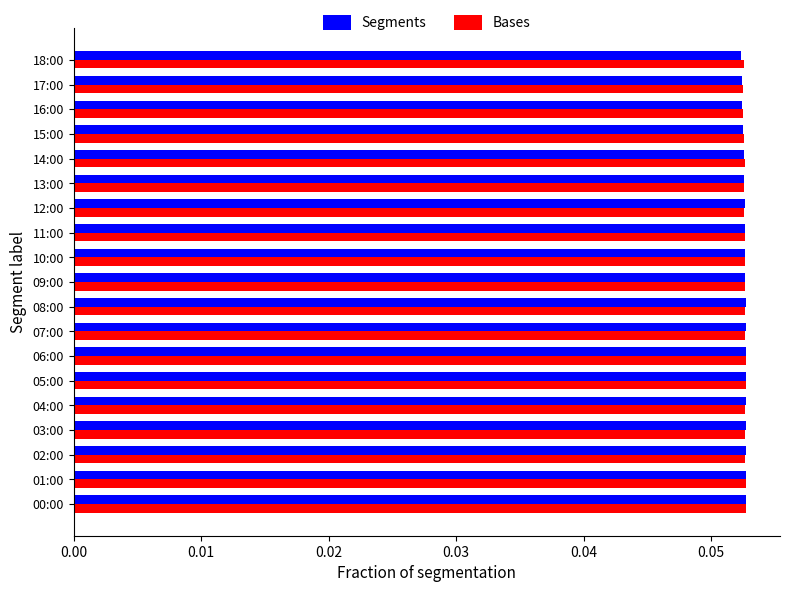

What is the sum of all Bases values?

1.0